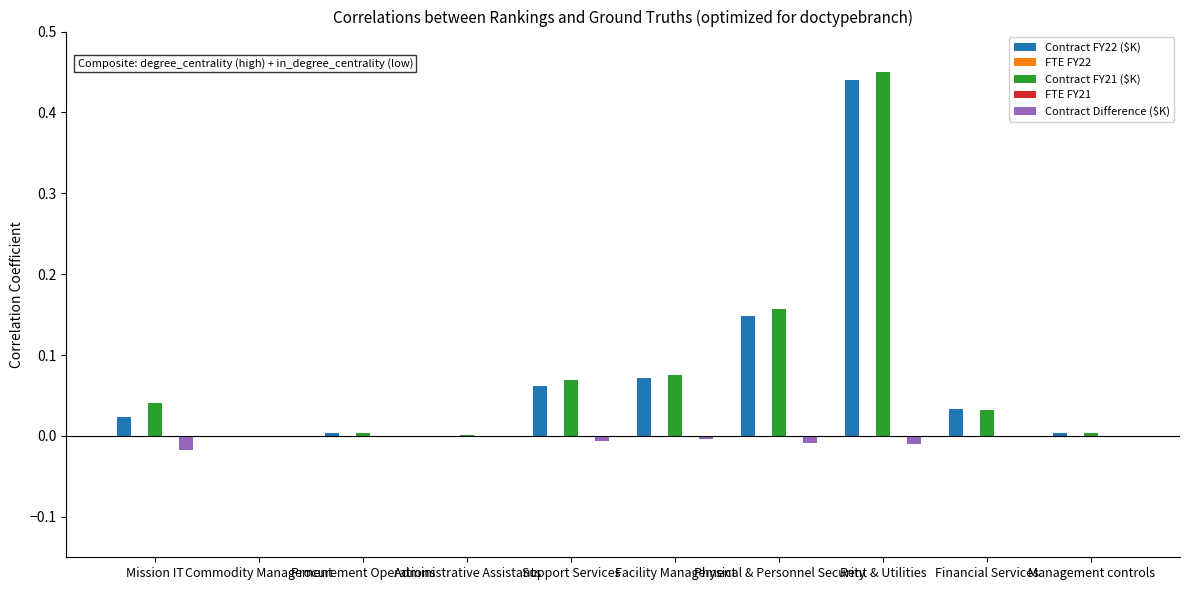

What is the sum of all Contract FY22 ($K) values?

0.8